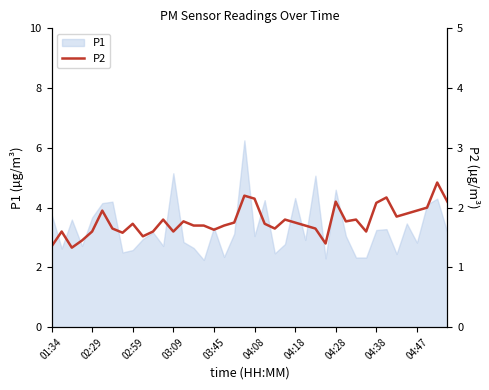

True or false: the data shows 0.6 at 18.

False